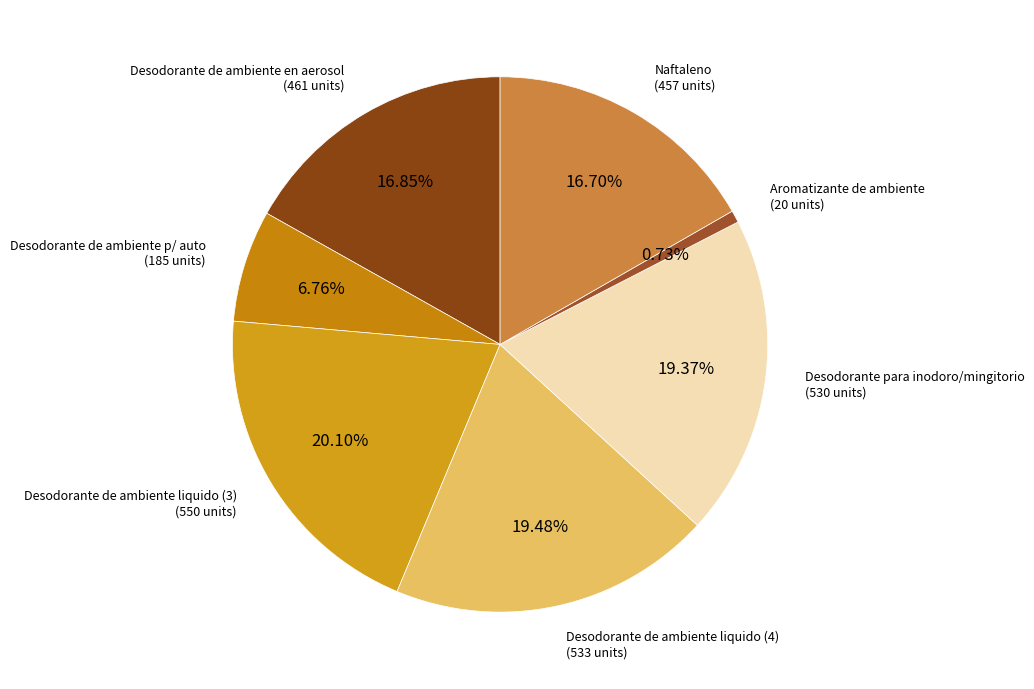

Rank the categories by value from lowest to highest.

Aromatizante de ambiente, Desodorante de ambiente p/ auto, Naftaleno, Desodorante de ambiente en aerosol, Desodorante para inodoro/mingitorio, Desodorante de ambiente liquido (4), Desodorante de ambiente liquido (3)